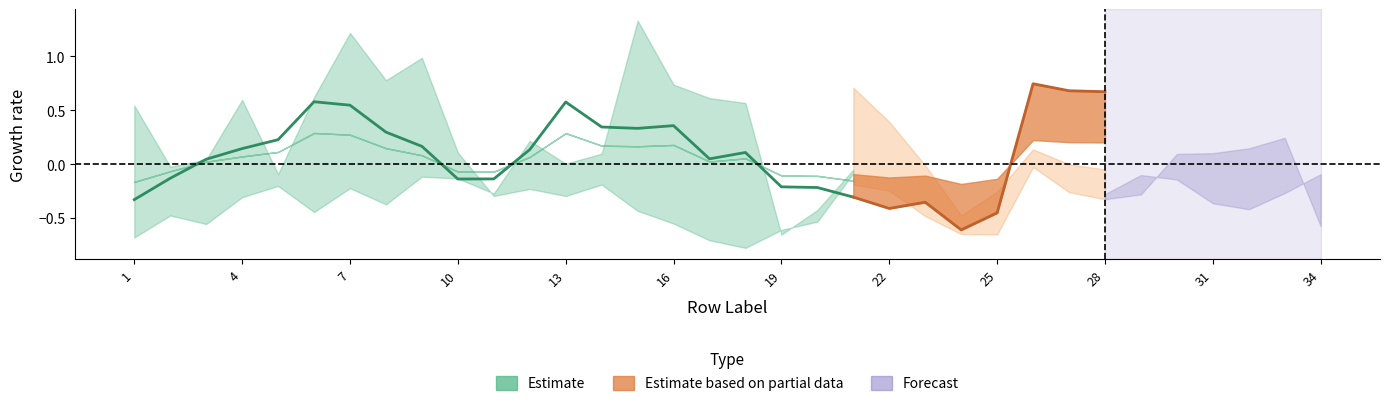

What is the change in value from 4 to 16?

+0.2